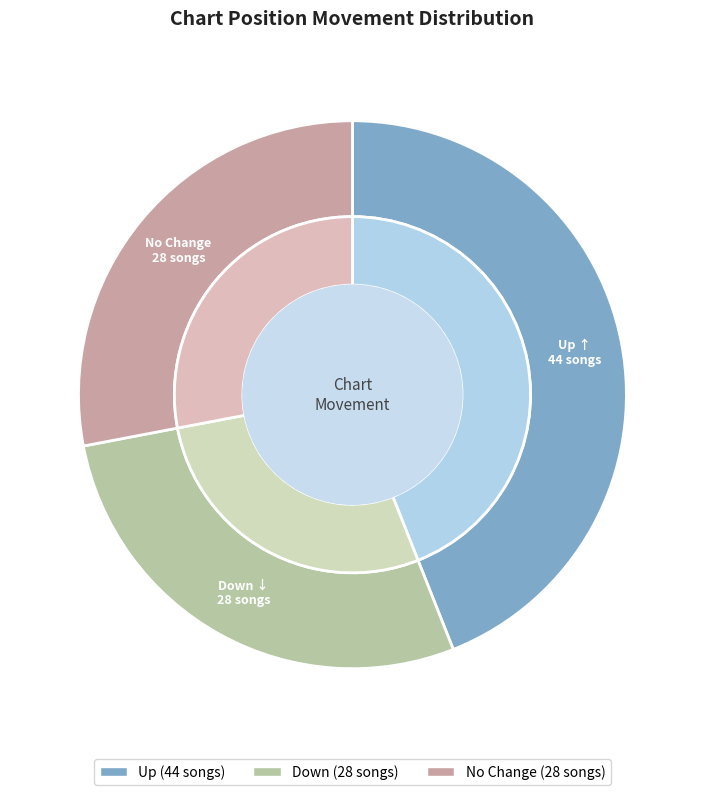

To the nearest percent, what portion does up represent?

44%